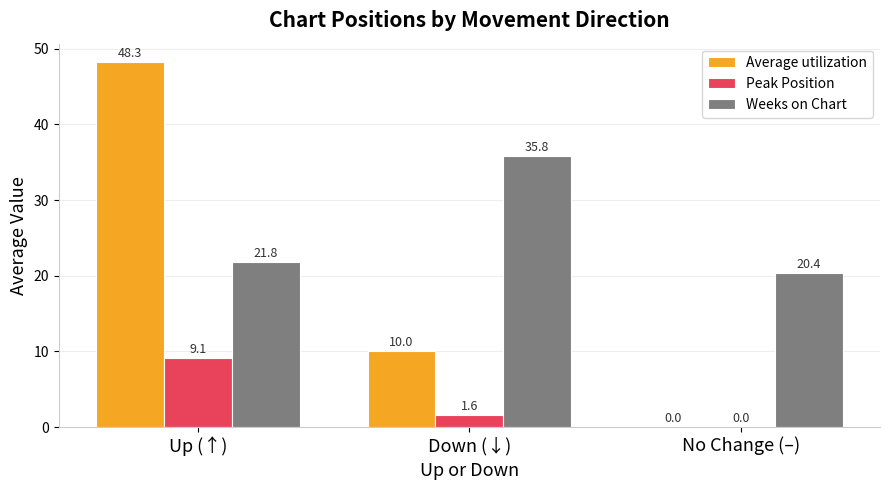

What is the sum of the Peak Position values at Down (↓) and No Change (–)?

1.6